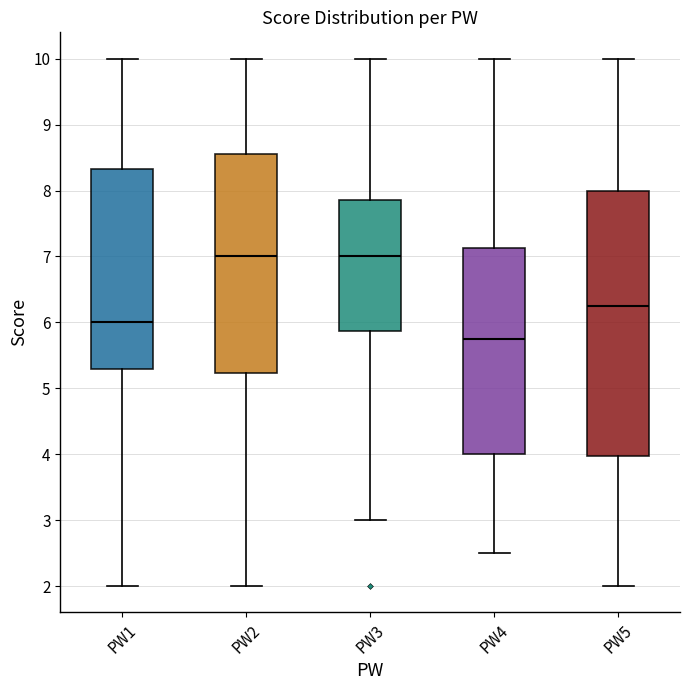

Reading left to right, read every box against the y-axis: the position of its median line, the range the box covers, and the ends of its whiskers. The values are not printed on the chart, so give them approximately, as read against the axis.

PW1: median 6.0, box 5.3 to 8.3, whiskers 2.0 to 10.0
PW2: median 7.0, box 5.2 to 8.6, whiskers 2.0 to 10.0
PW3: median 7.0, box 5.9 to 7.9, whiskers 3.0 to 10.0
PW4: median 5.8, box 4.0 to 7.1, whiskers 2.5 to 10.0
PW5: median 6.3, box 4.0 to 8.0, whiskers 2.0 to 10.0